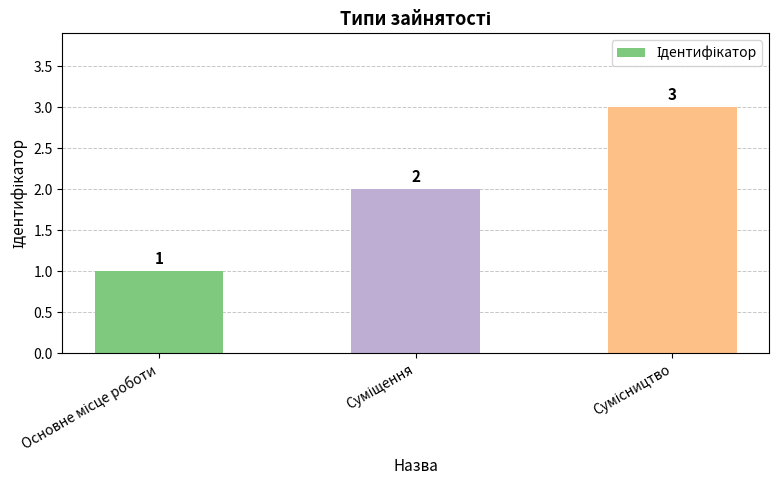

What is the maximum value shown in the chart?

3